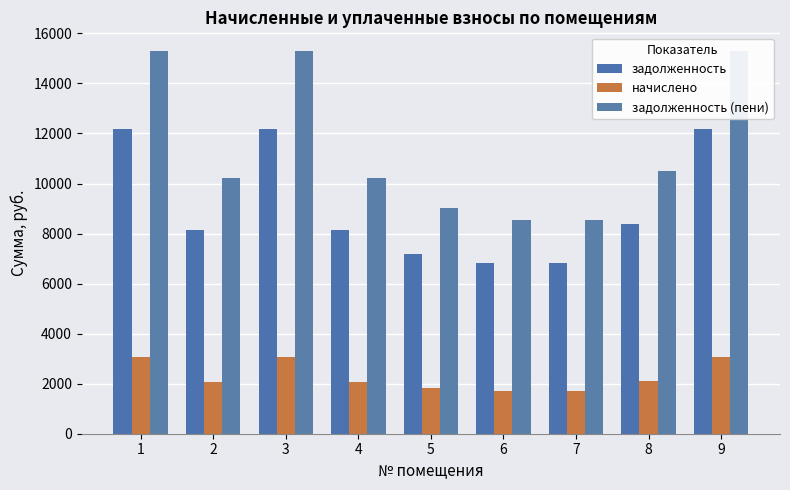

The задолженность series shows 3676.4 at 1. True or false?

False